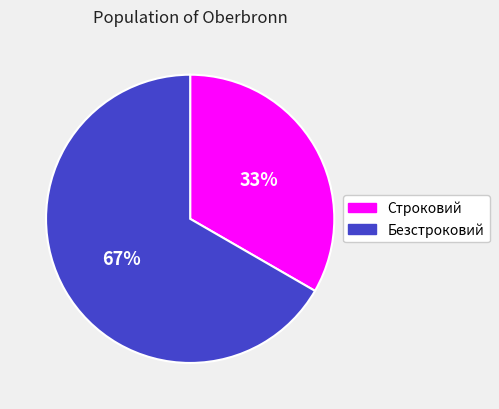

Does Безстроковий represent more than half of the total?

Yes